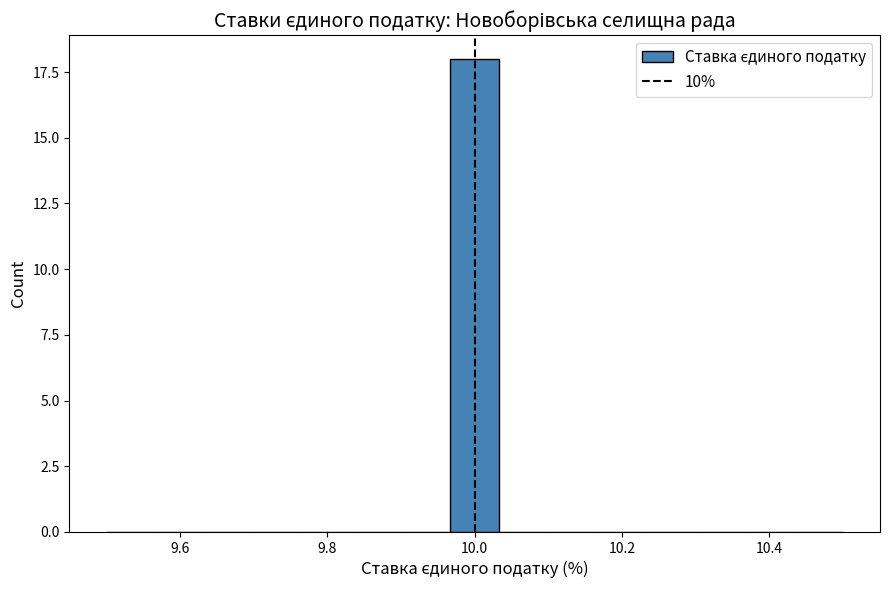

Read against the x-axis, roughly where is the centre of the tallest bar?

10.00